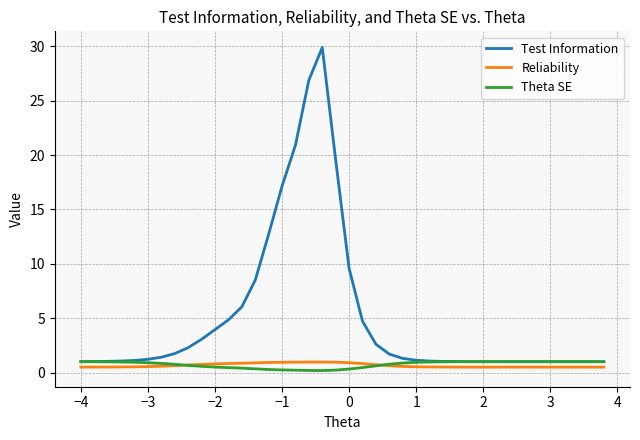

What is the average value of the Test Information series?

5.0